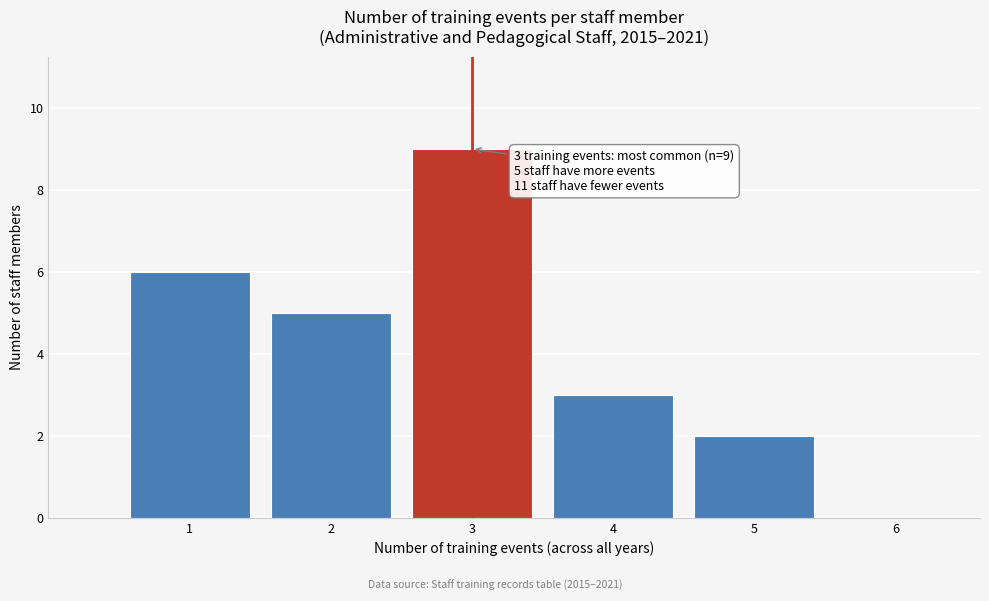

Over which range of the x-axis is the bar tallest?

2.5 to 3.5